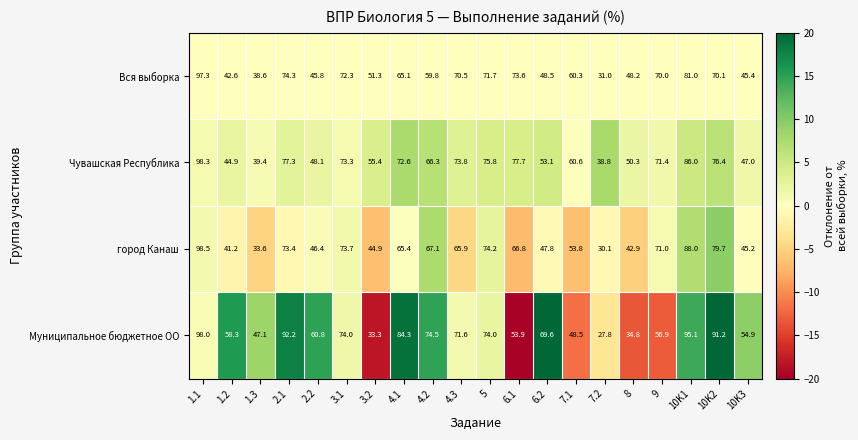

At which label does город Канаш first exceed 65?

1.1